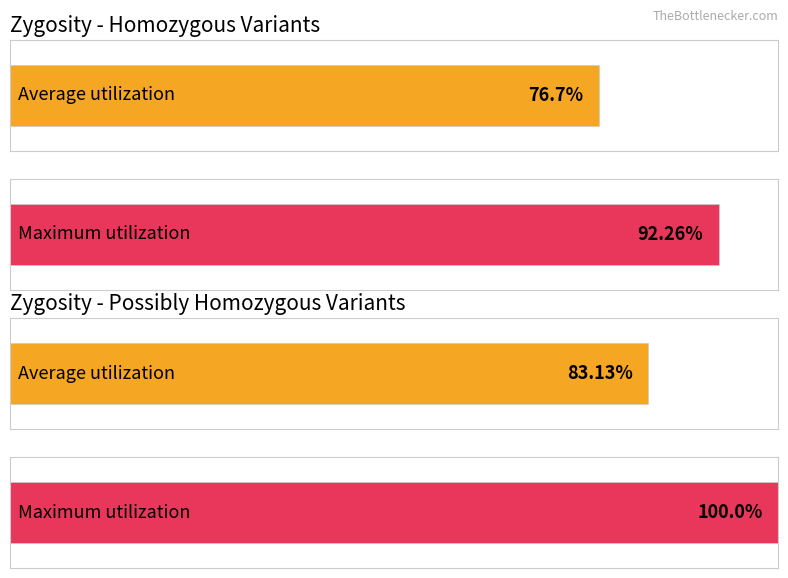

Which series has the largest total across all categories?

Maximum utilization